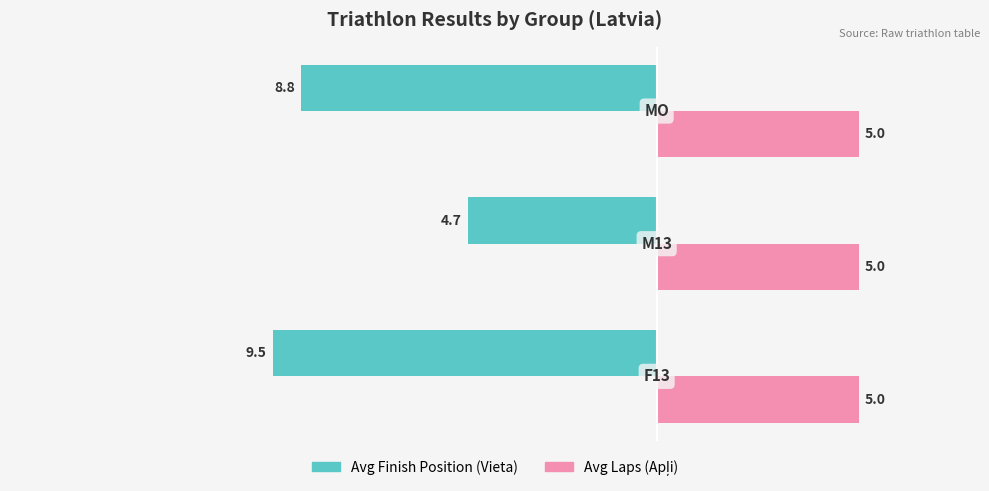

What is the smallest value displayed?

-9.5